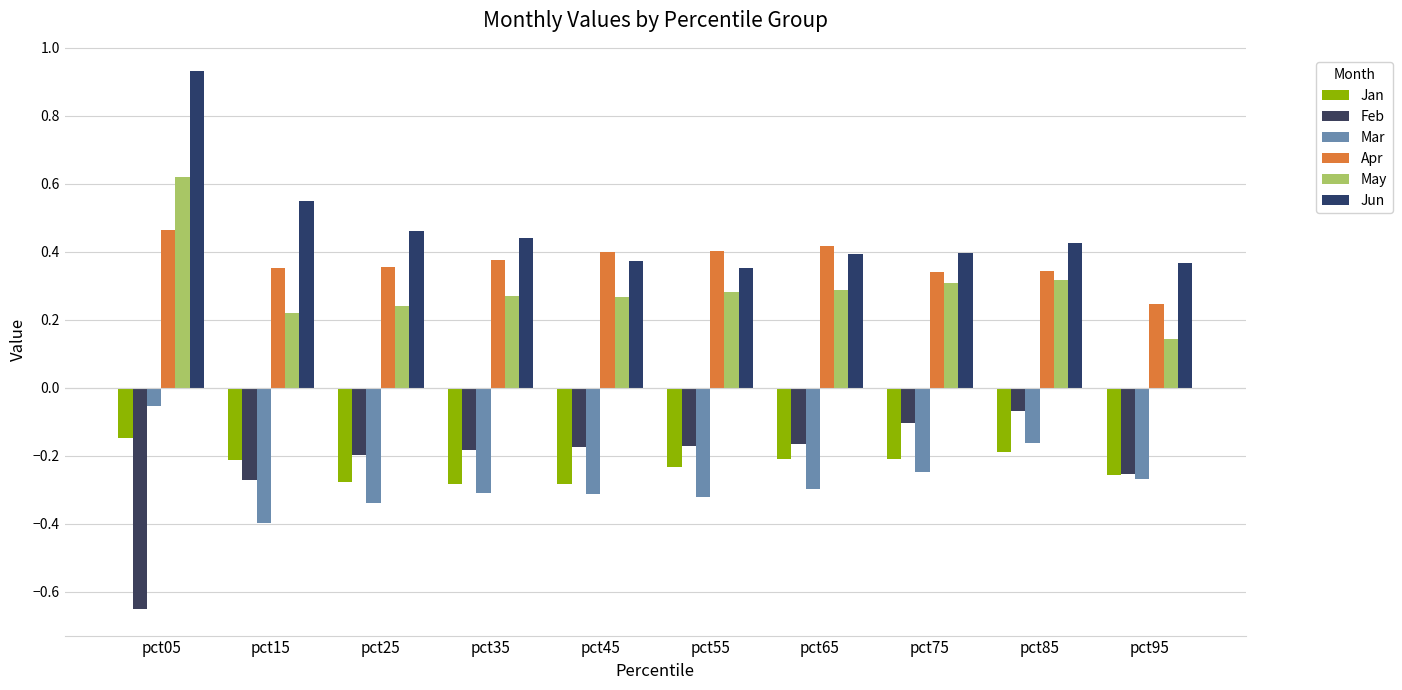

What is the total value across all series at pct85?

0.7